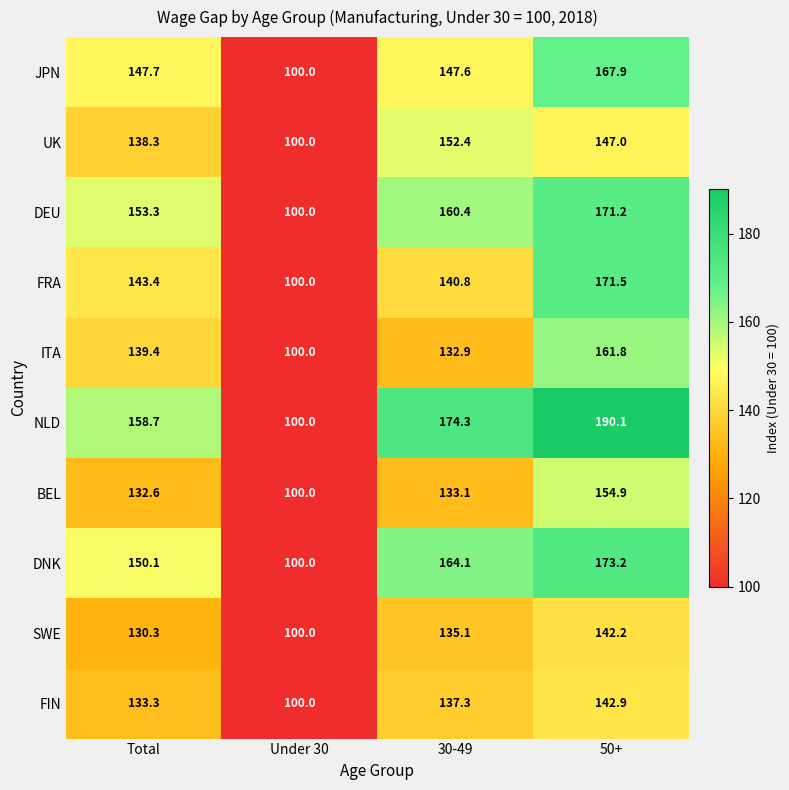

Rank the series at 30-49 from lowest to highest value.

ITA, BEL, SWE, FIN, FRA, JPN, UK, DEU, DNK, NLD